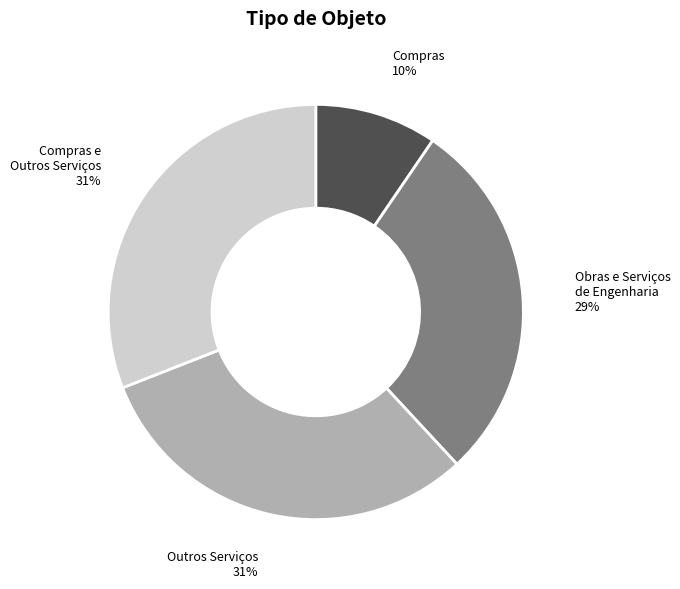

Does any single category account for the majority?

No